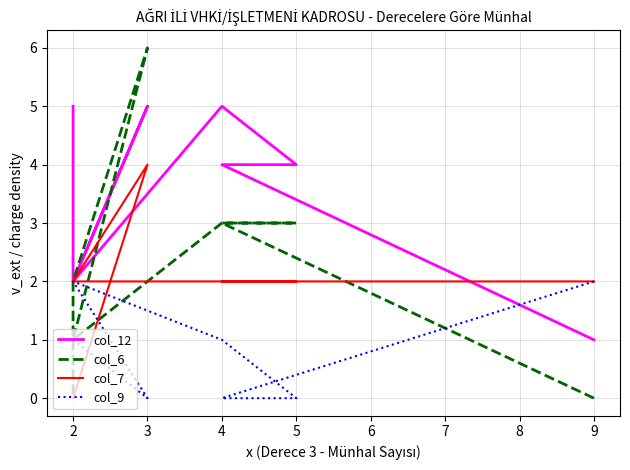

What is the difference between the highest and lowest values at 4?

4